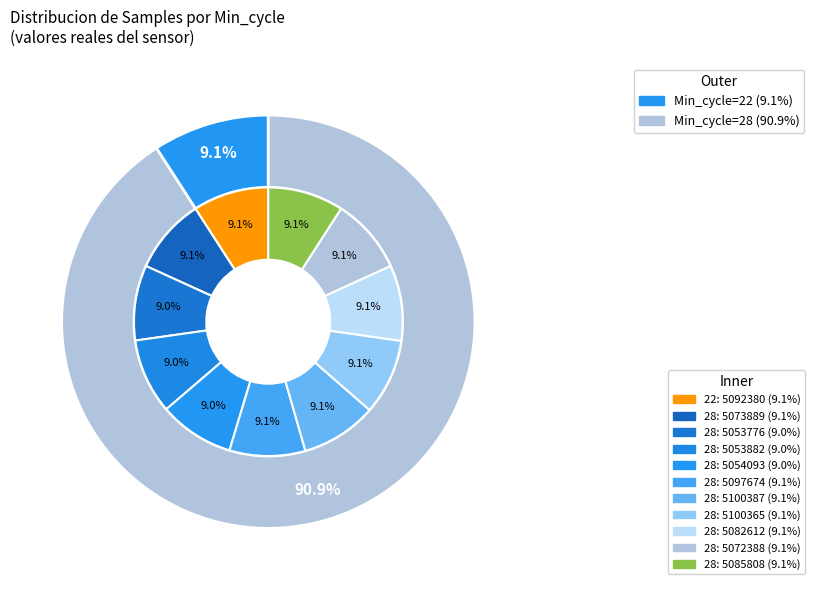

Which category has the biggest portion of the pie?

22